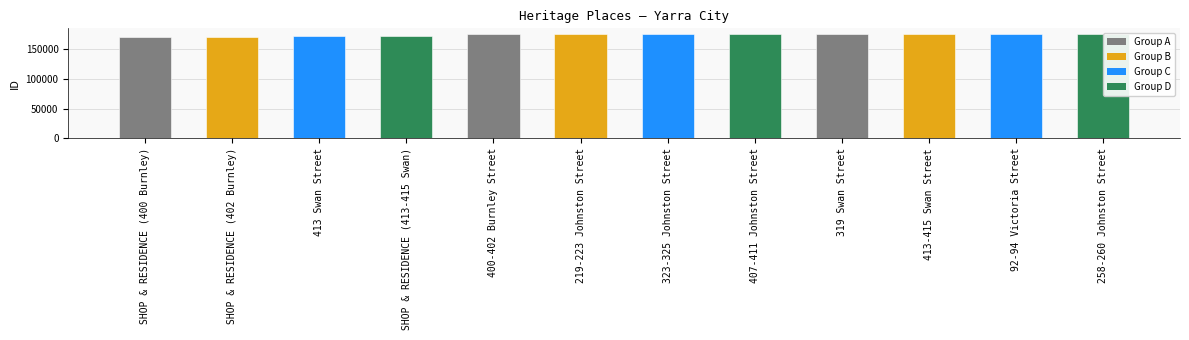

What is the label of the 8th bar from the right?

400-402 Burnley Street